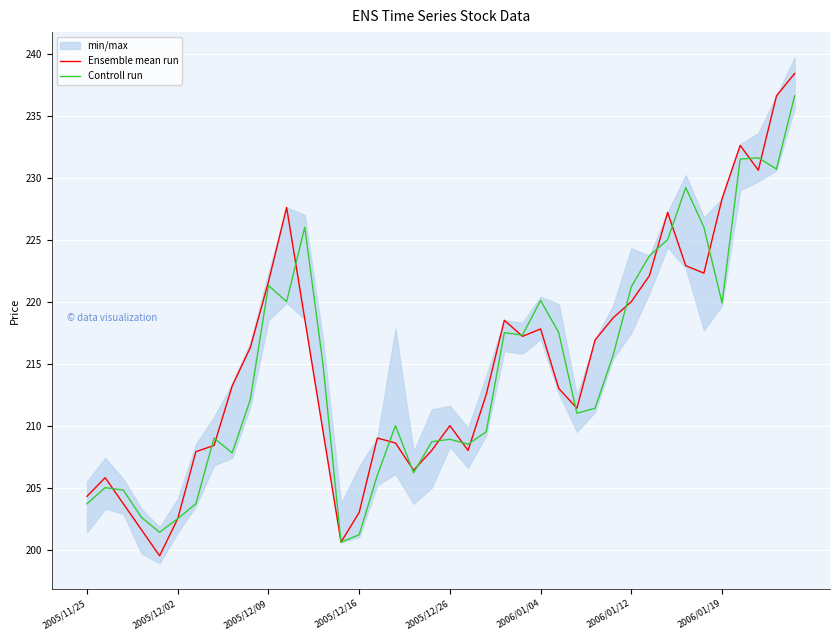

Which series has the largest range (max minus min)?

Ensemble mean run